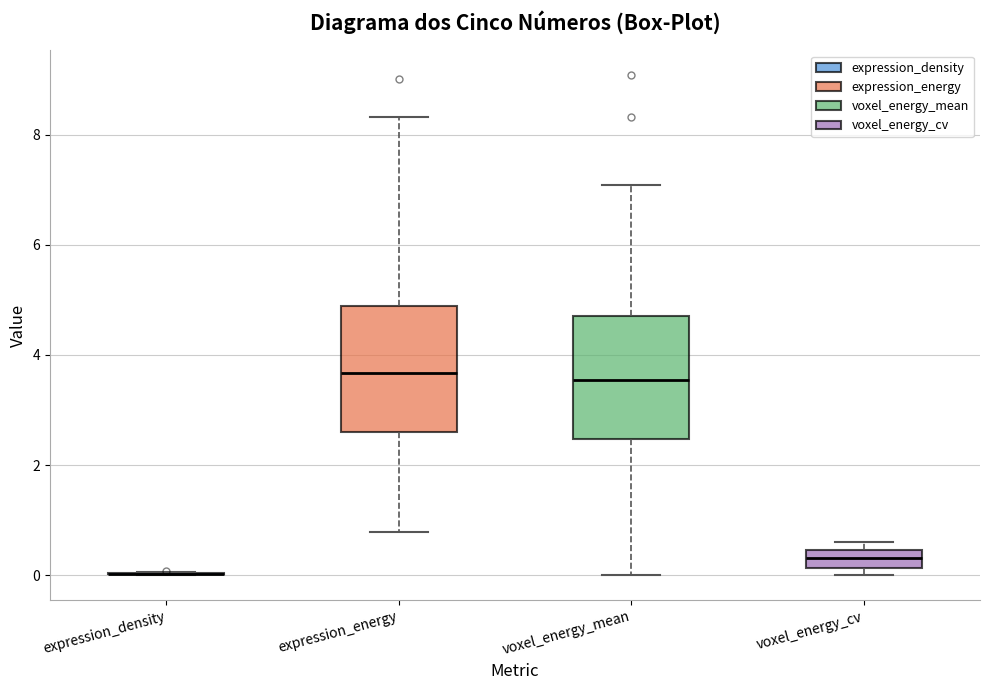

Reading left to right, transcribe this box plot: for each box, give where its median line is, the range the box spans, and where its two whiskers end, as read against the y-axis. The values are not printed on the chart, so give them approximately, as read against the axis.

expression_density: box collapsed to a line at 0.0, whiskers 0.0 to 0.0
expression_energy: median 3.6, box 2.6 to 4.8, whiskers 0.8 to 8.4
voxel_energy_mean: median 3.6, box 2.4 to 4.8, whiskers 0.0 to 7.0
voxel_energy_cv: median 0.4 (inside the box), box 0.2 to 0.4, whiskers 0.0 to 0.6